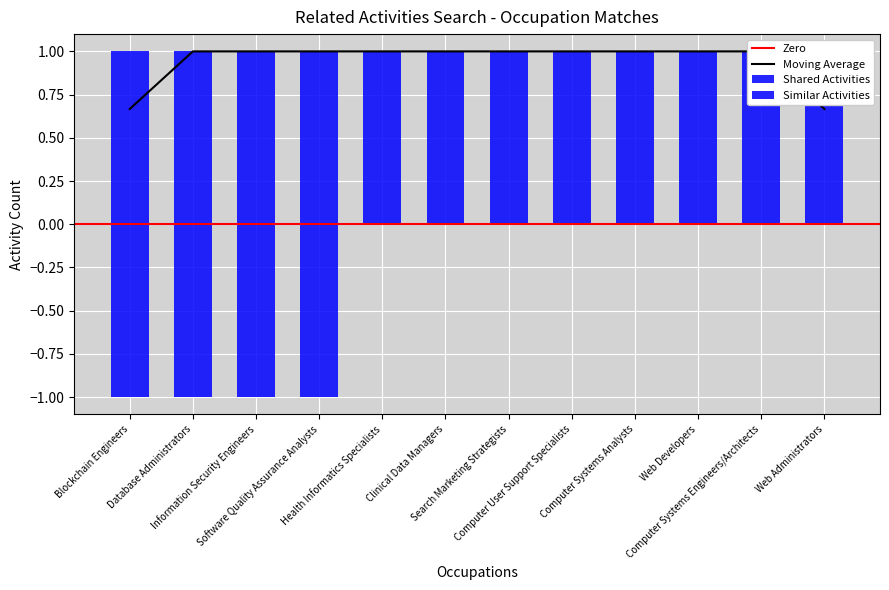

Rank the categories by value from lowest to highest.

Blockchain Engineers, Database Administrators, Information Security Engineers, Software Quality Assurance Analysts, Health Informatics Specialists, Clinical Data Managers, Search Marketing Strategists, Computer User Support Specialists, Computer Systems Analysts, Web Developers, Computer Systems Engineers/Architects, Web Administrators